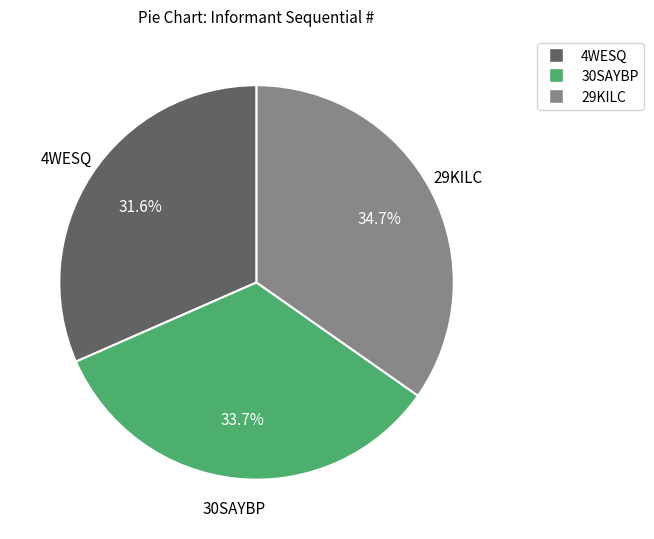

Is there any slice that represents more than half of the pie?

No